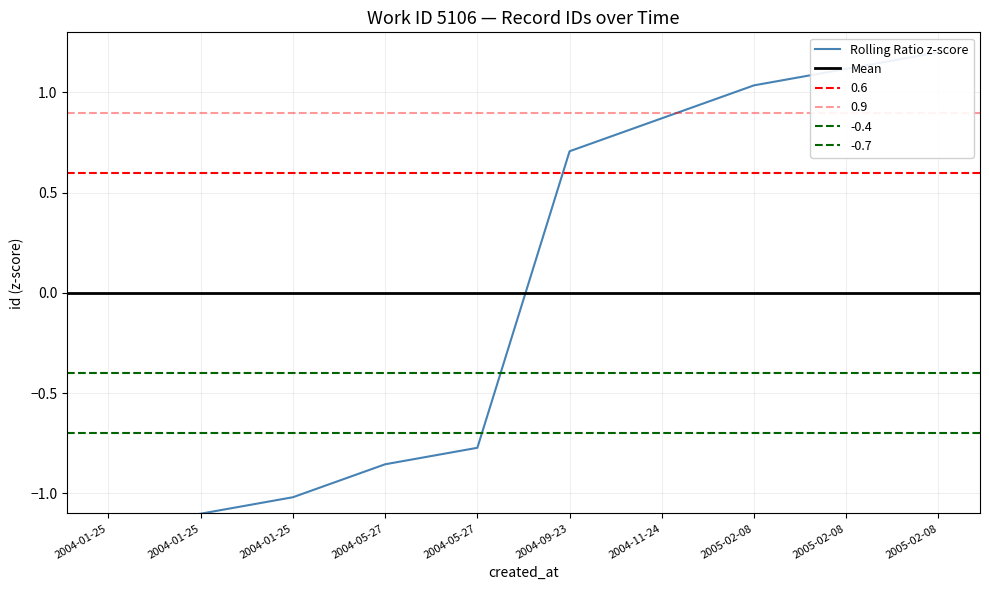

What is the change in value from 2004-01-25 to 2004-01-25?

+0.2